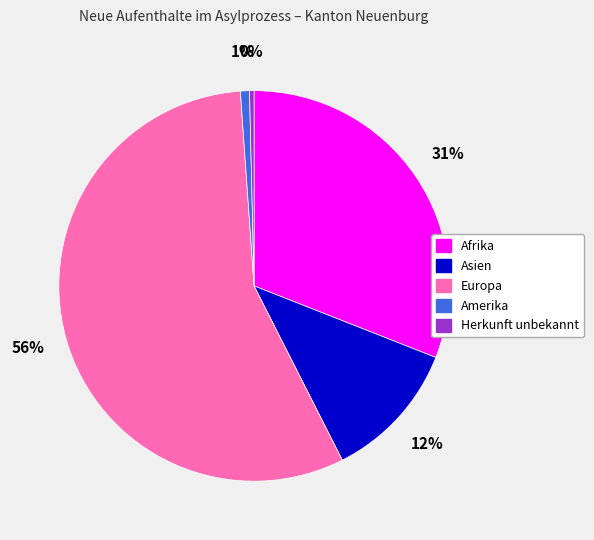

Is there a majority slice in this chart?

Yes